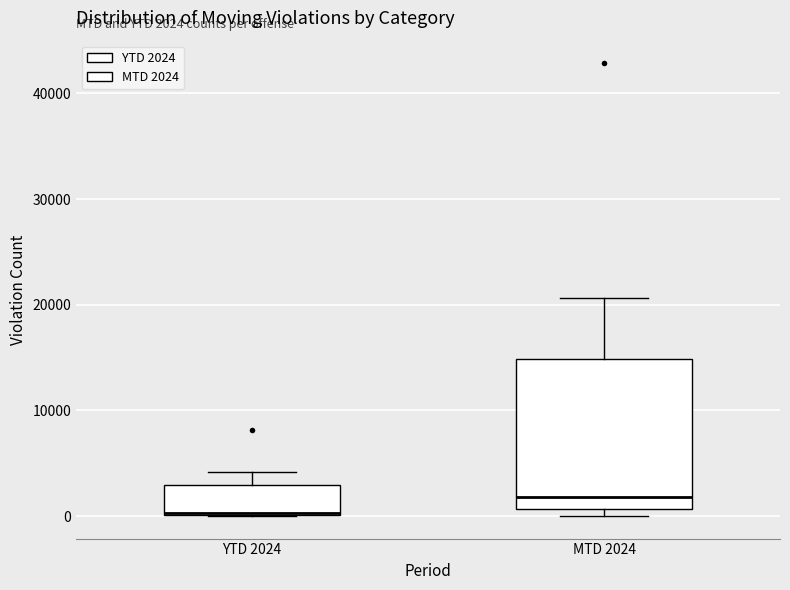

Which box is the tallest, from its lower edge to its upper edge?

MTD 2024